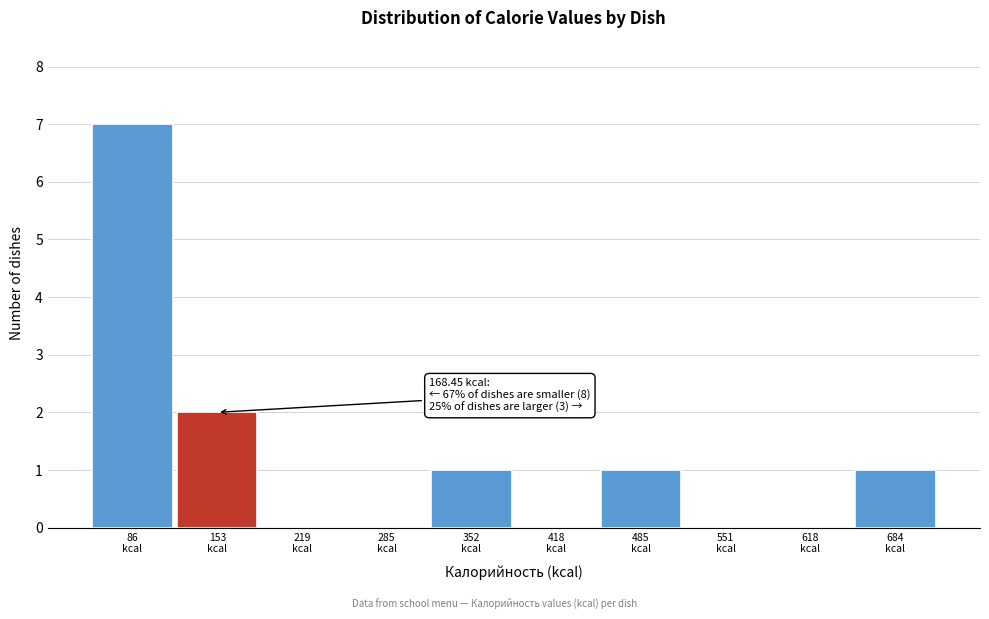

Which range on the x-axis has the tallest bar?

50 to 120